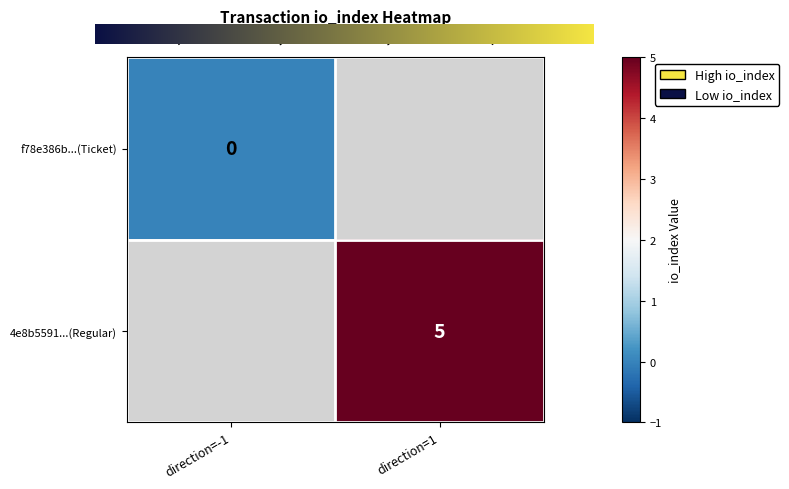

Reading left to right, list all the values displayed in this chart.

f78e386b016d63d0e5a566ced43e87df75dc20a...: -1	0
4e8b5591d495df4e95c676af926d46675a9bd9b...: 1	5